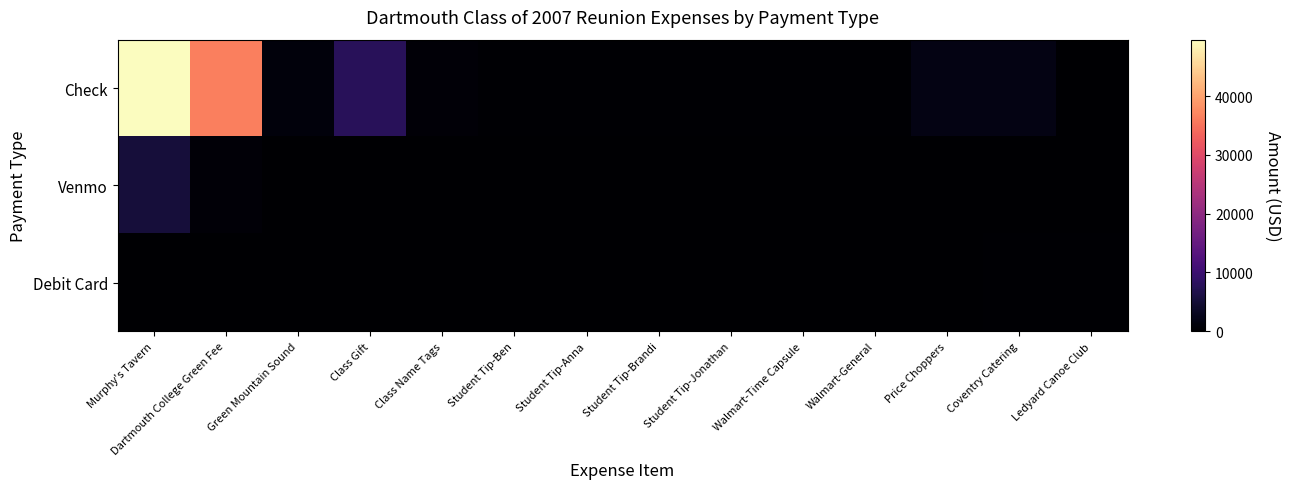

What is the difference between the highest and lowest values at Student Tip-Brandi?

250.0